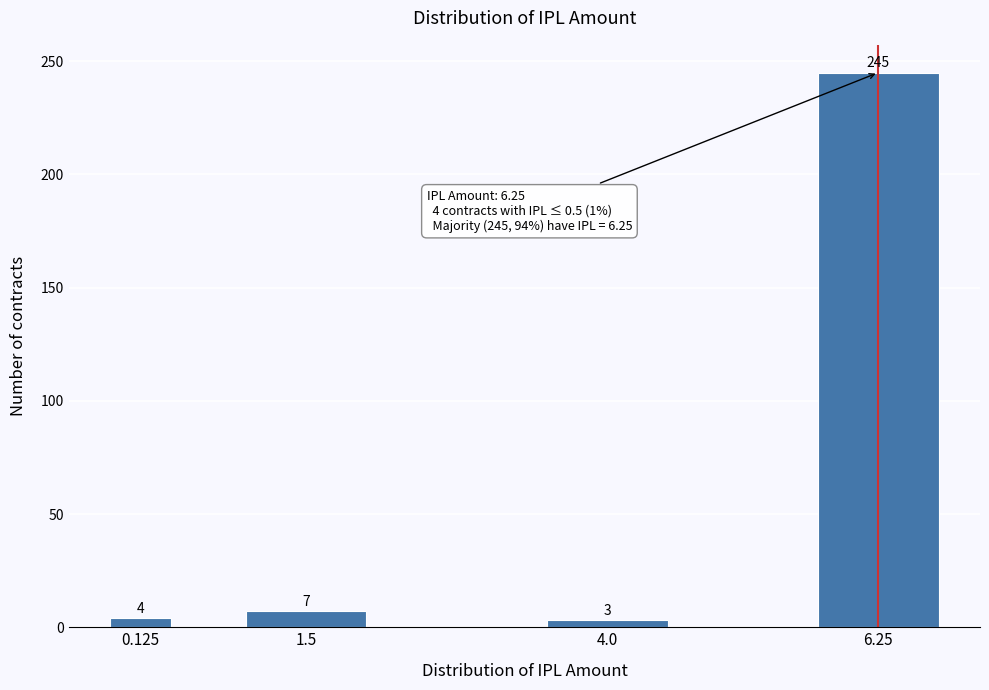

Reading left to right, what are all the values shown in this chart?

0.125=4	1.5=7	4.0=3	6.25=245